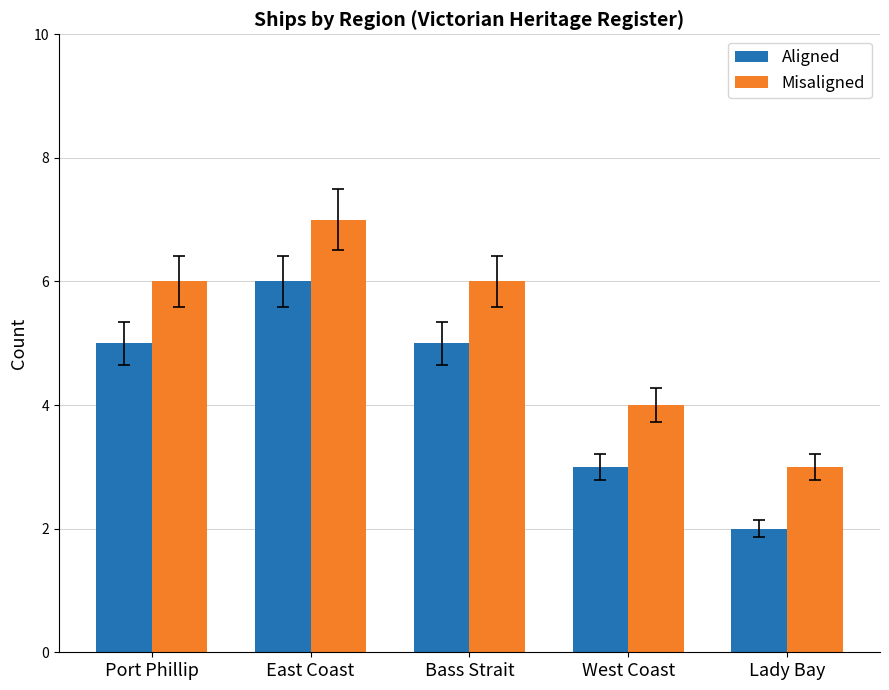

What is the average value of the Aligned series?

4